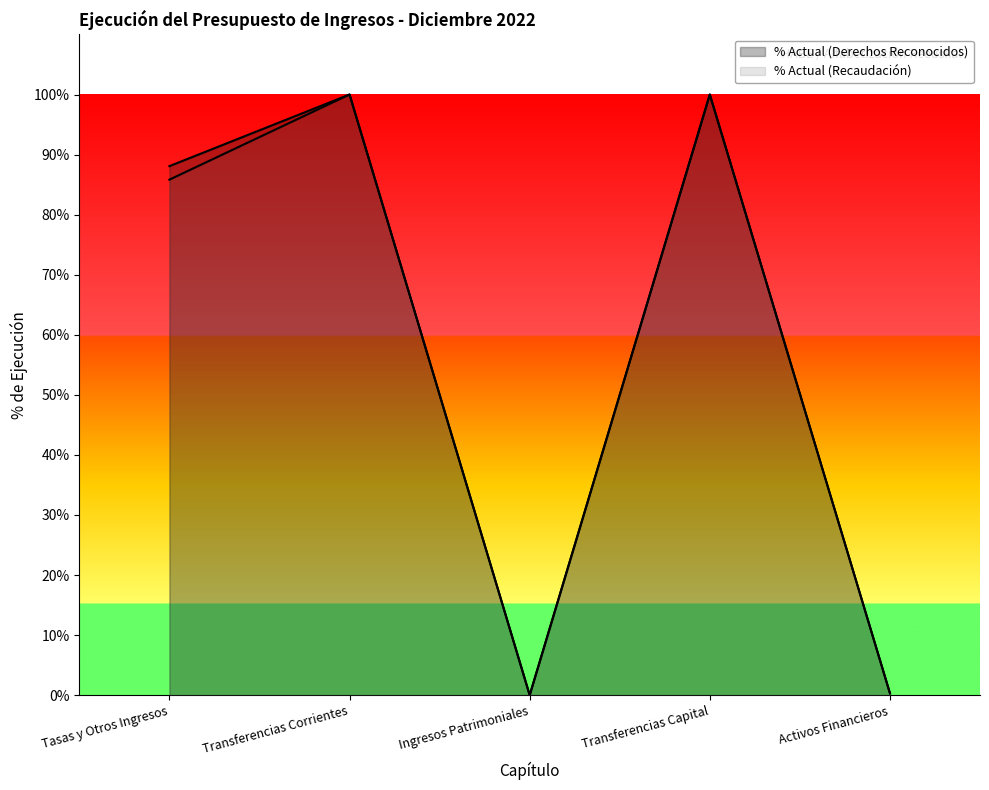

How many data points does each series have?

5